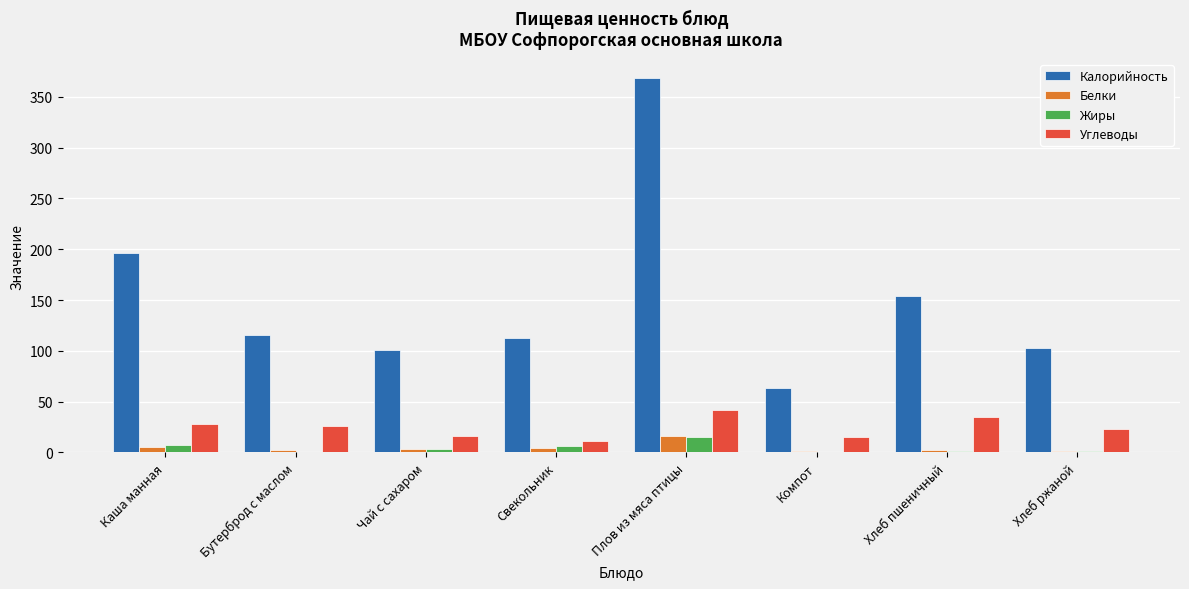

How many groups of bars are there?

8